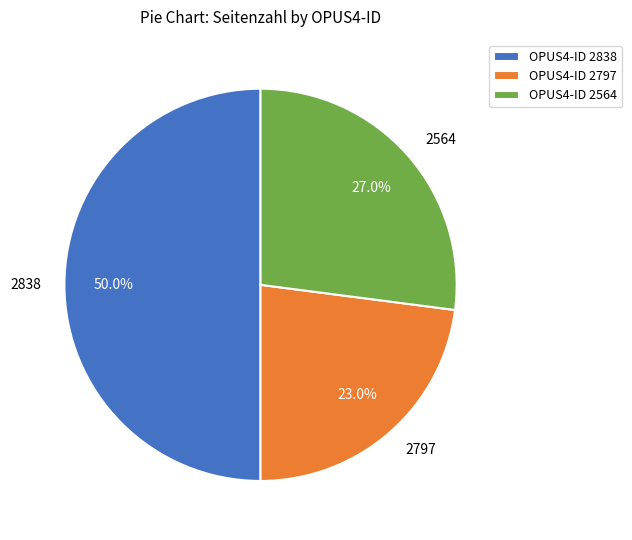

How many slices are in this pie chart?

3